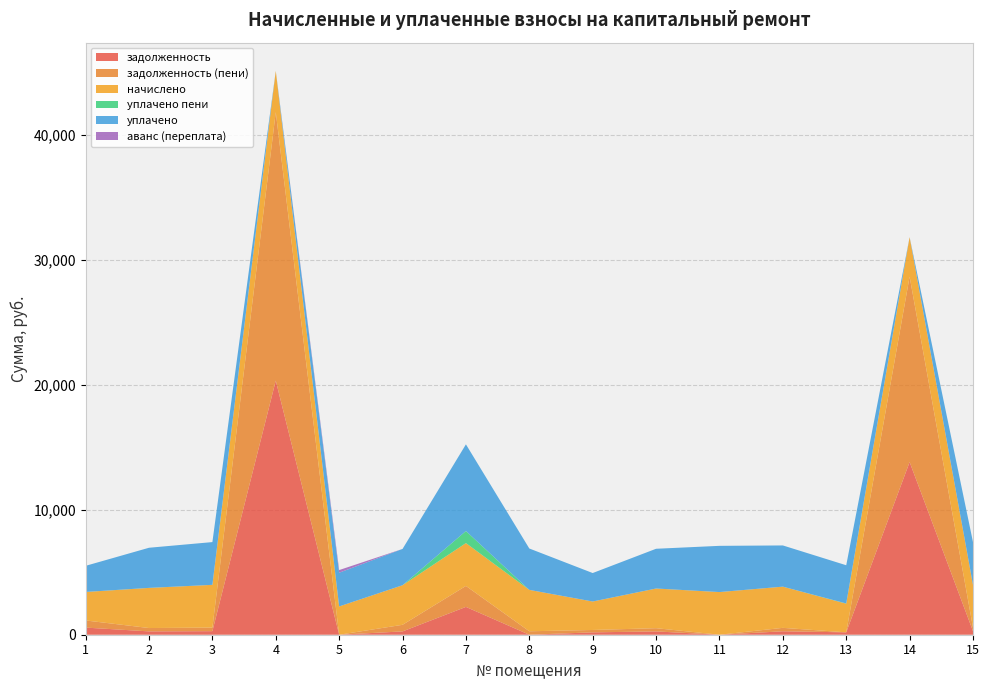

Reading right to left, list all the values displayed in this chart.

задолженность: 285.3	13826.5	191.2	275.0	0.0	264.6	190.0	0.0	2227.3	265.3	0.0	20348.5	285.3	267.7	570.7
задолженность (пени): 285.3	14844.9	0.0	275.0	0.0	258.6	190.0	276.2	1679.8	528.6	0.0	21496.3	285.3	267.7	572.1
начислено: 3423.5	3168.6	2294.5	3299.6	3416.2	3175.8	2279.9	3314.3	3430.8	3168.6	2265.4	3307.0	3423.5	3212.3	2279.9
уплачено пени: 0.0	0.0	17.8	0.0	0.0	1.9	0.0	0.0	966.5	2.3	0.5	0.0	0.0	4.1	2.8
уплачено: 3423.5	0.0	3059.4	3299.6	3700.8	3181.8	2279.9	3314.3	6939.9	2904.6	2699.5	0.0	3423.5	3212.3	2090.8
аванс (переплата): 0.0	0.0	0.0	0.0	0.0	0.0	0.0	0.0	0.0	0.0	211.7	0.0	0.0	0.0	0.0